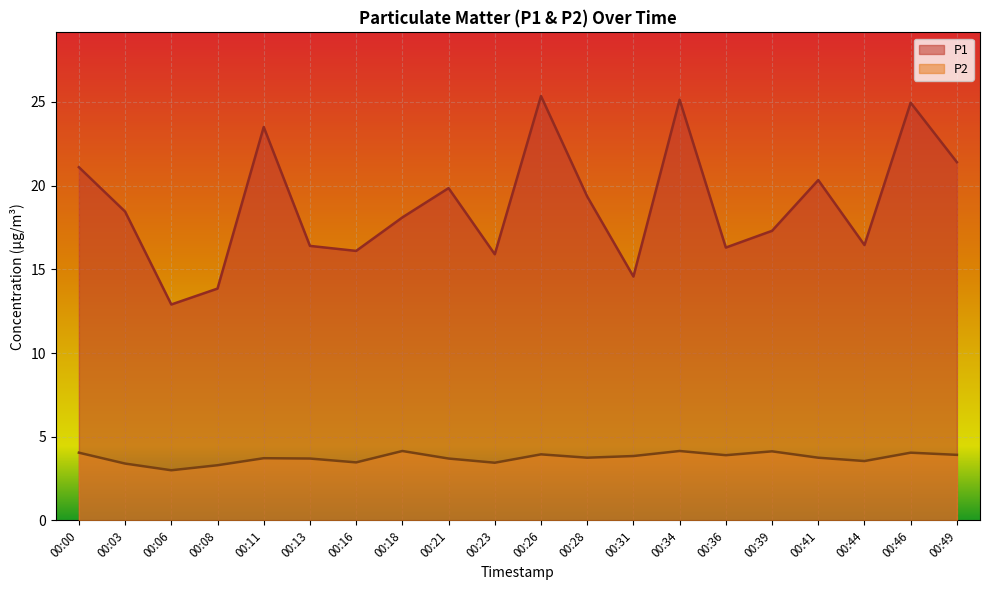

True or false: P1 has more than 1 interior local peaks.

True